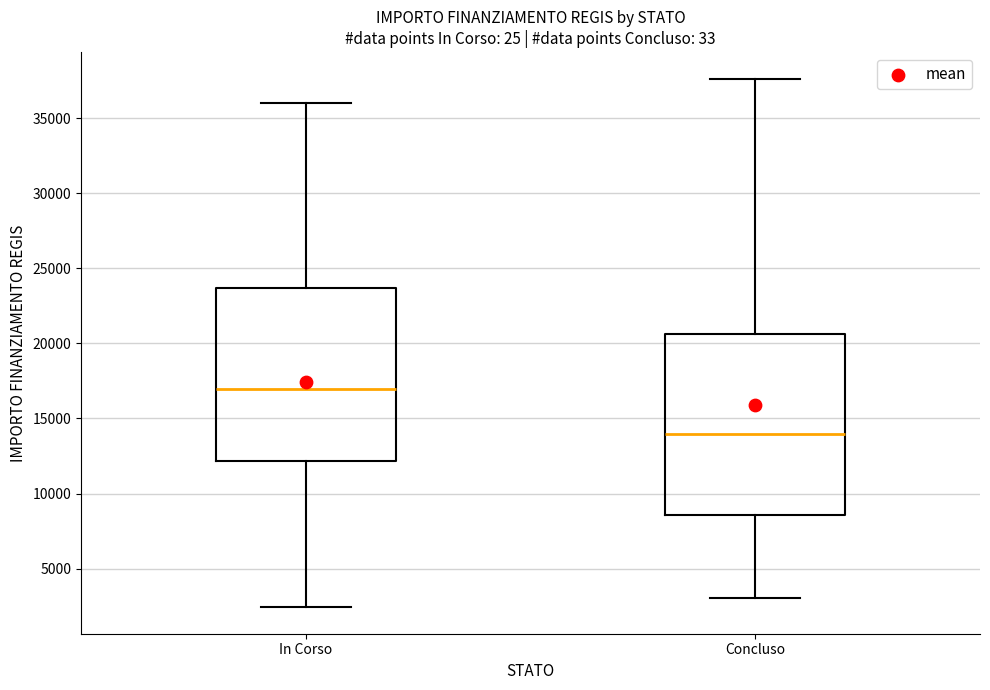

Reading left to right, transcribe this box plot: for each box, give where its median line is, the range the box spans, and where its two whiskers end, as read against the y-axis. The values are not printed on the chart, so give them approximately, as read against the axis.

In Corso: median 17000, box 12000 to 23500, whiskers 2500 to 36000
Concluso: median 14000, box 8500 to 20500, whiskers 3000 to 37500